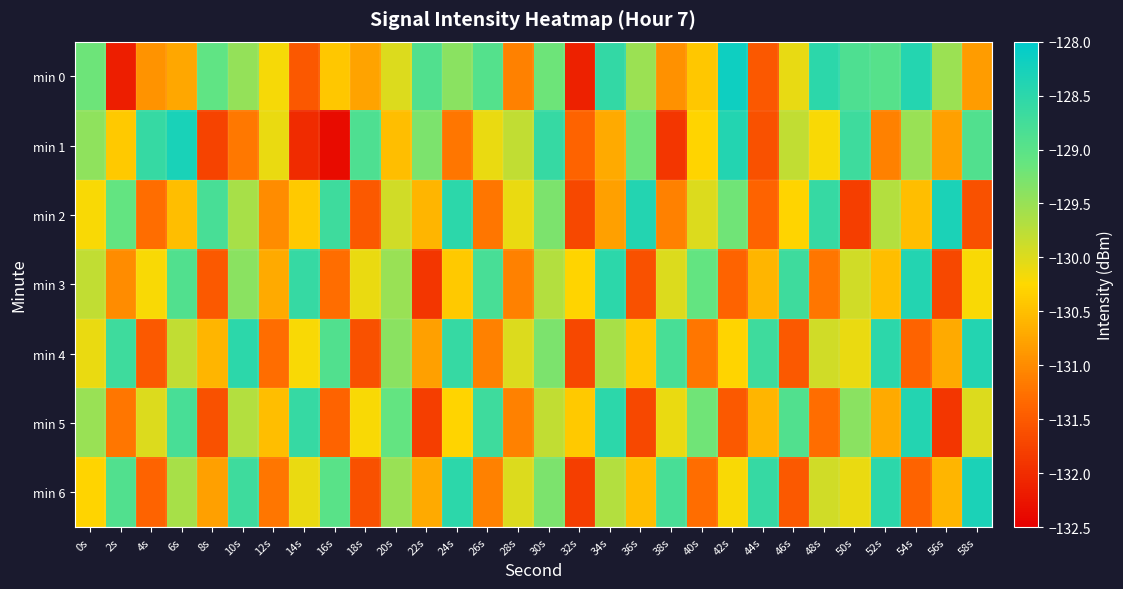

Which series has the widest spread of values?

min 1